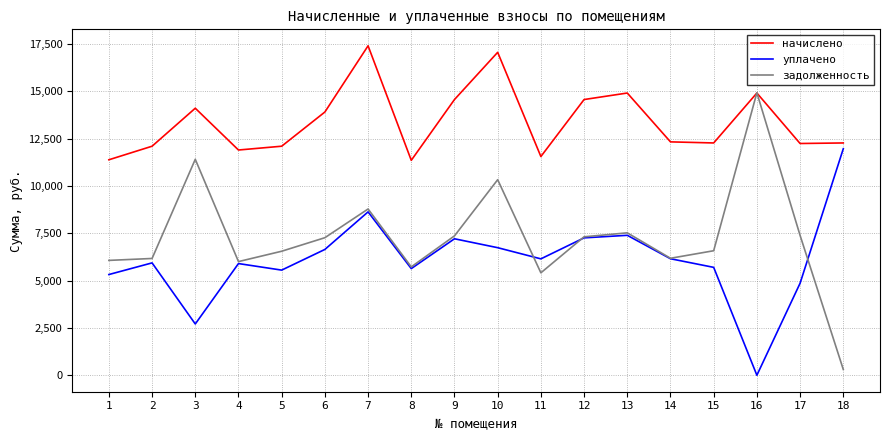

The начислено series shows 7069.4 at 15. True or false?

False